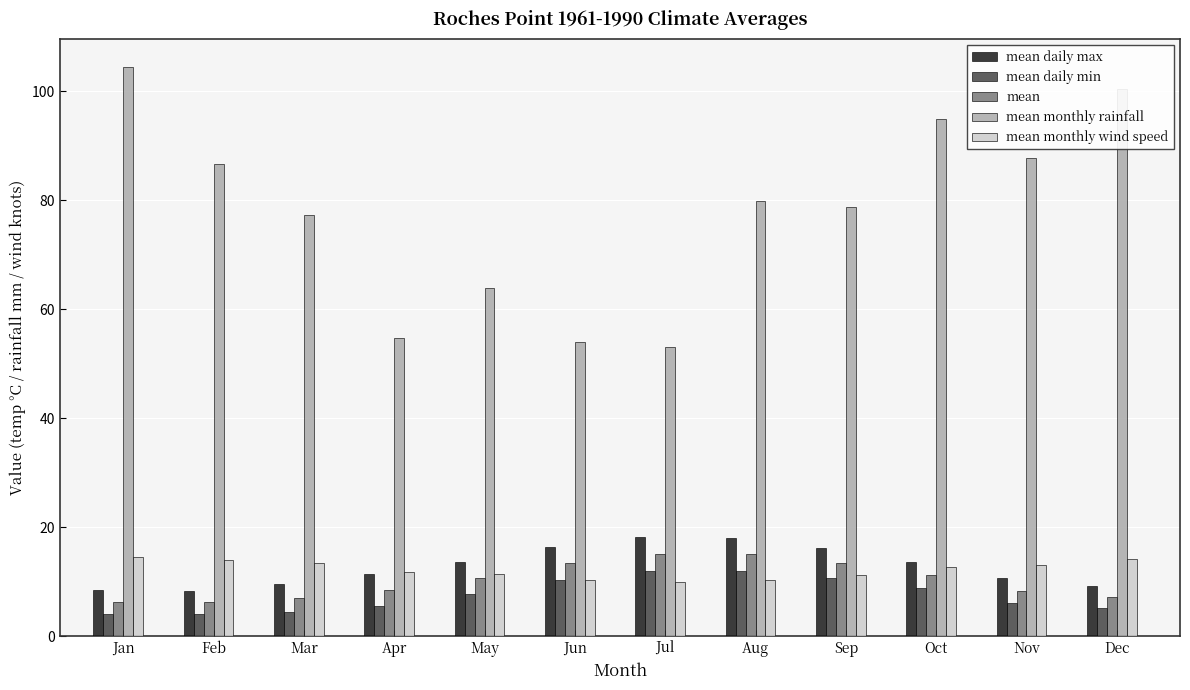

The value of mean monthly wind speed at May is 11.5. True or false?

True